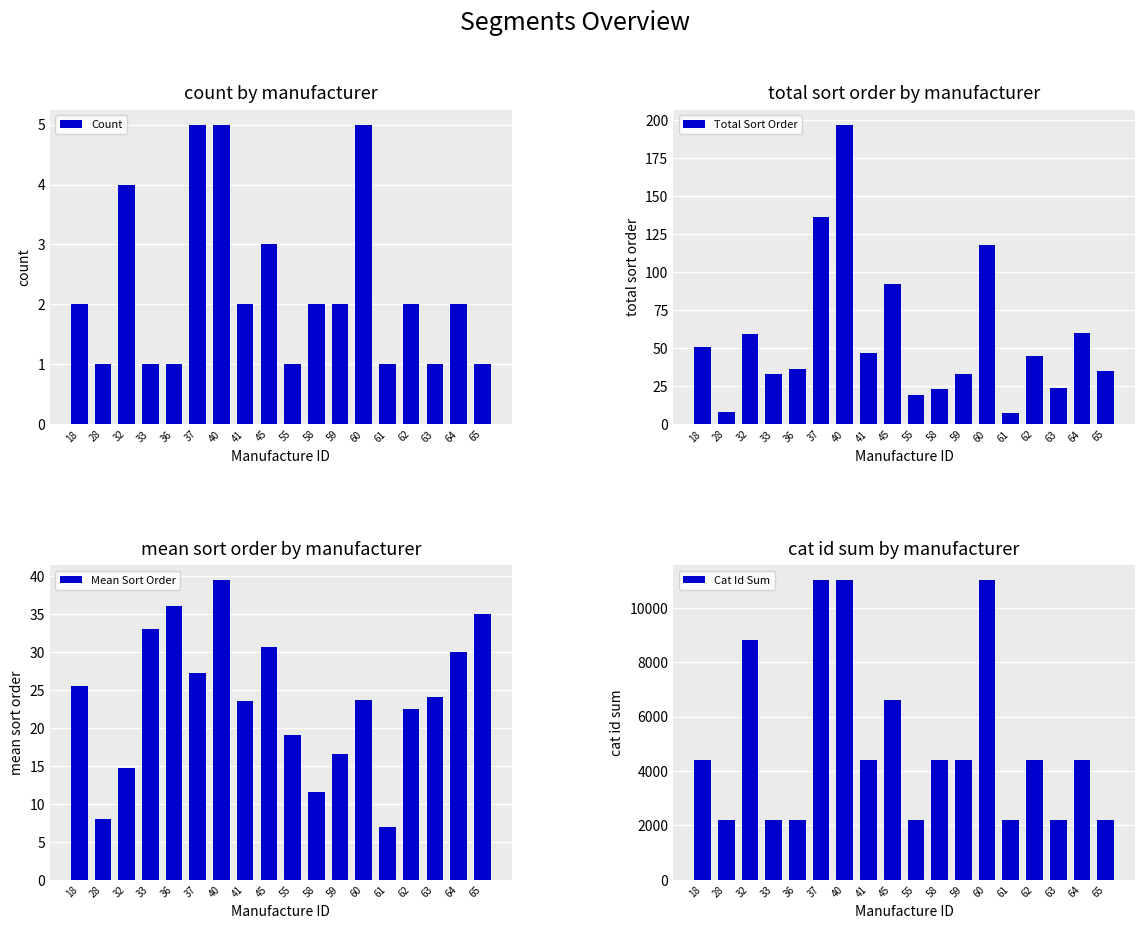

List the labels in order of Mean Sort Order value, smallest first.

61, 28, 58, 32, 59, 55, 62, 41, 60, 63, 18, 37, 64, 45, 33, 65, 36, 40